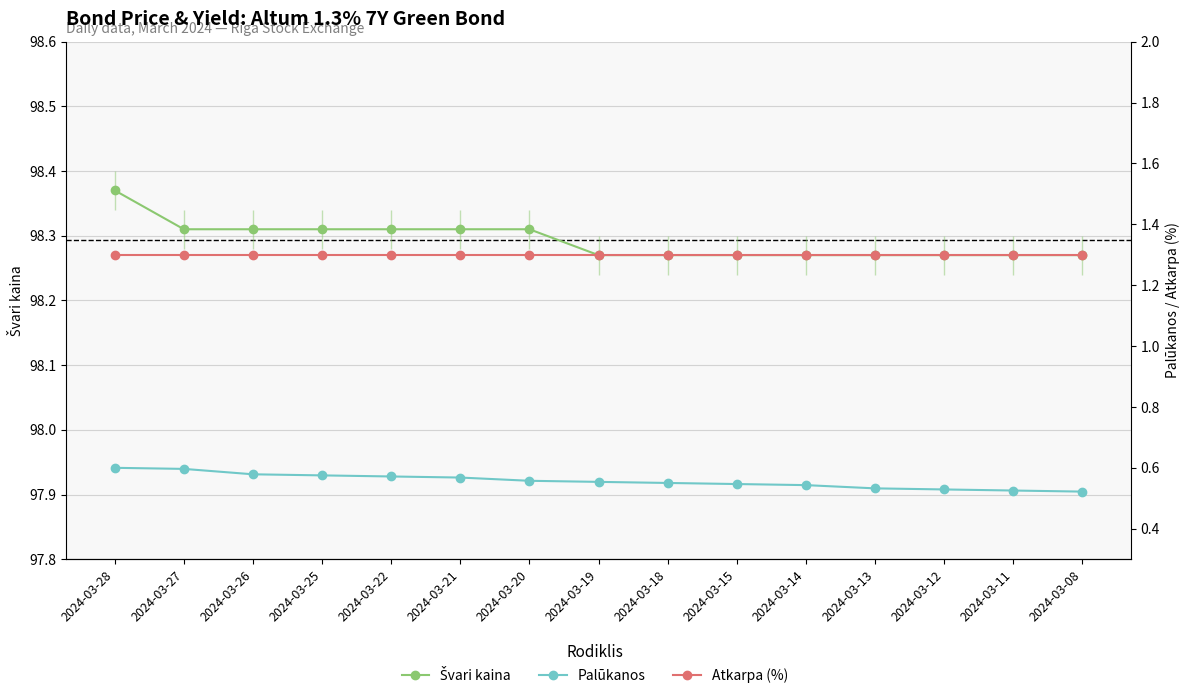

Is it true that Atkarpa (%) equals 0.8 at 2024-03-25?

False